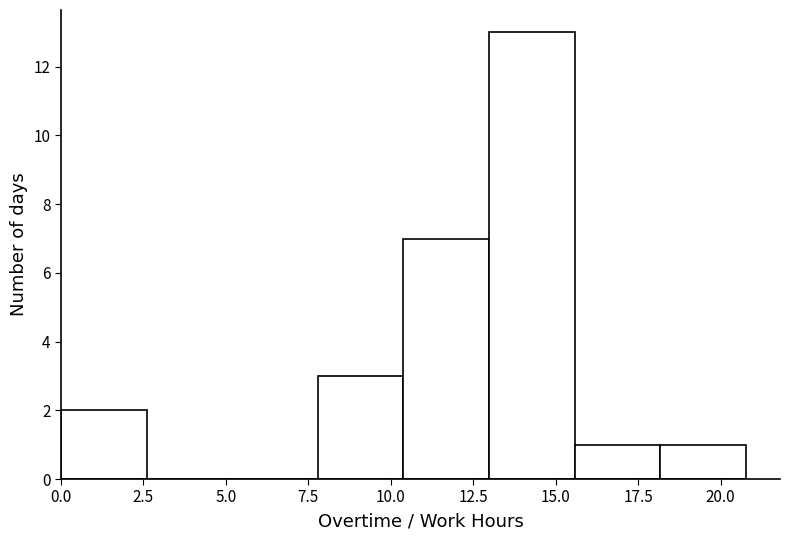

Reading left to right, list every bar in this chart as the range it spans on the x-axis followed by its height. Neither the bar edges nor the heights are printed on the chart, so give them approximately, as read against the axes.

0.0 to 2.5: 2
2.5 to 5.0: 0
5.0 to 8.0: 0
8.0 to 10.5: 3
10.5 to 13.0: 7
13.0 to 15.5: 13
15.5 to 18.0: 1
18.0 to 21.0: 1